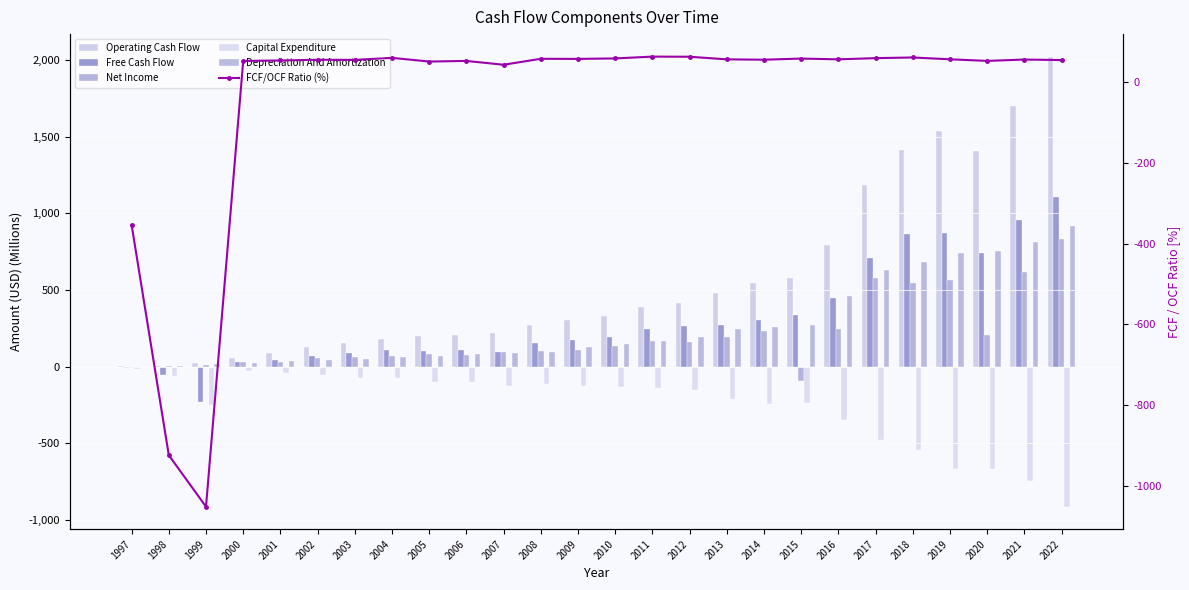

Rank the series at 2010 from lowest to highest value.

Capital Expenditure, FCF/OCF Ratio (%), Net Income, Depreciation And Amortization, Free Cash Flow, Operating Cash Flow